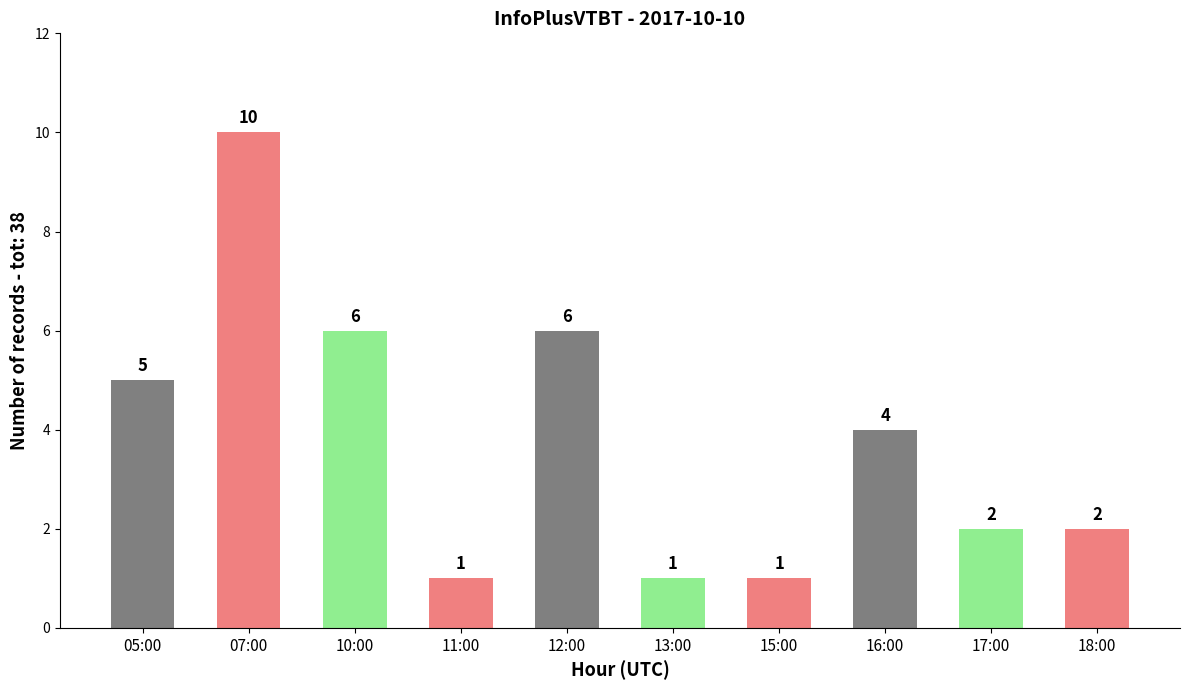

Where is the data nearest to the value 5?

05:00